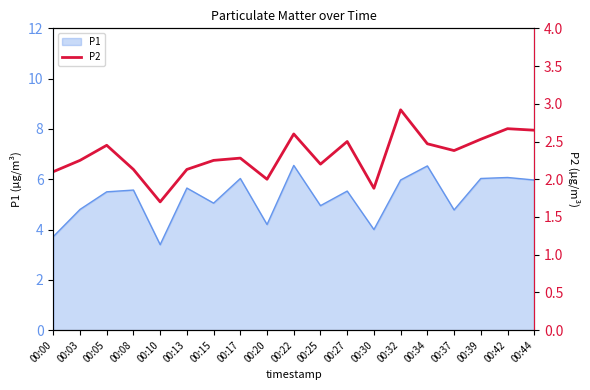

The P1 series shows 9.7 at 00:39. True or false?

False